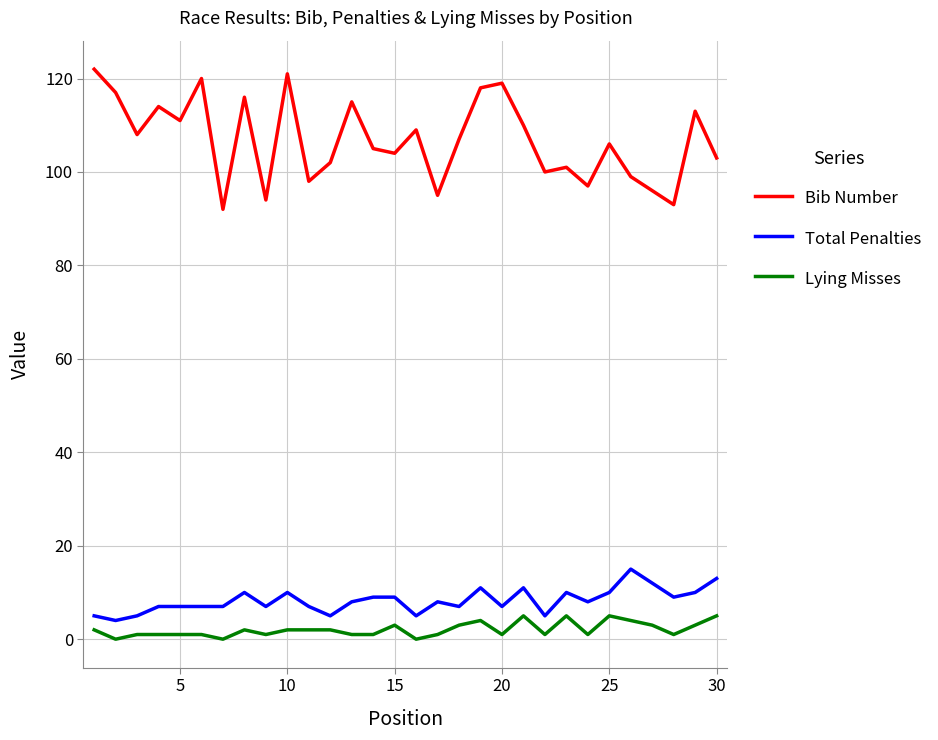

What is the difference between the maximum and minimum values in the Lying Misses series?

5